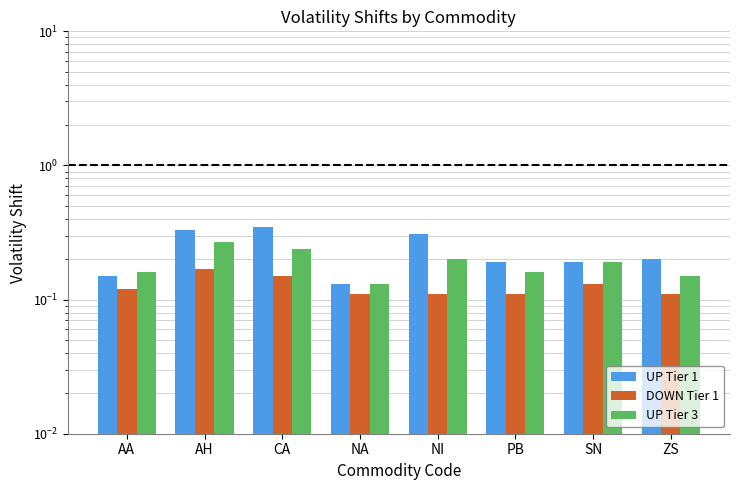

What is the average value of the UP Tier 3 series?

0.2